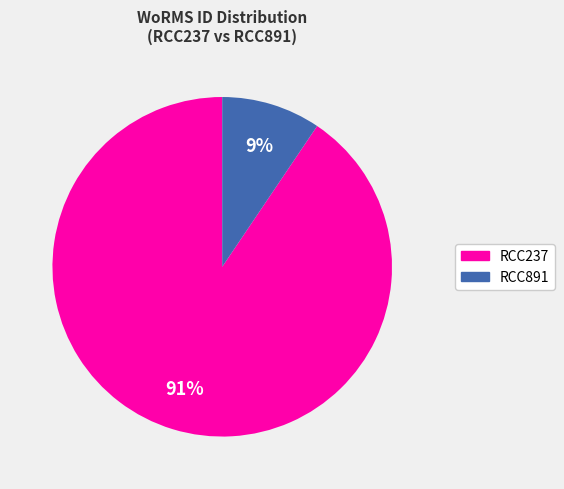

To the nearest percent, what portion does RCC891 represent?

9%